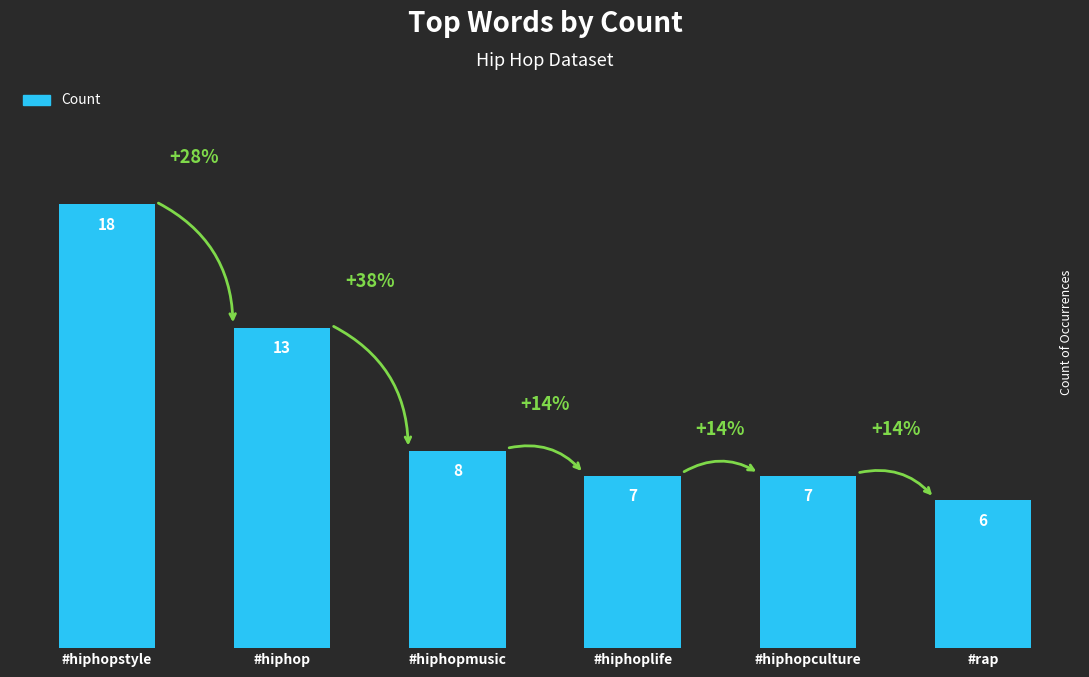

Does the chart contain any negative values?

No